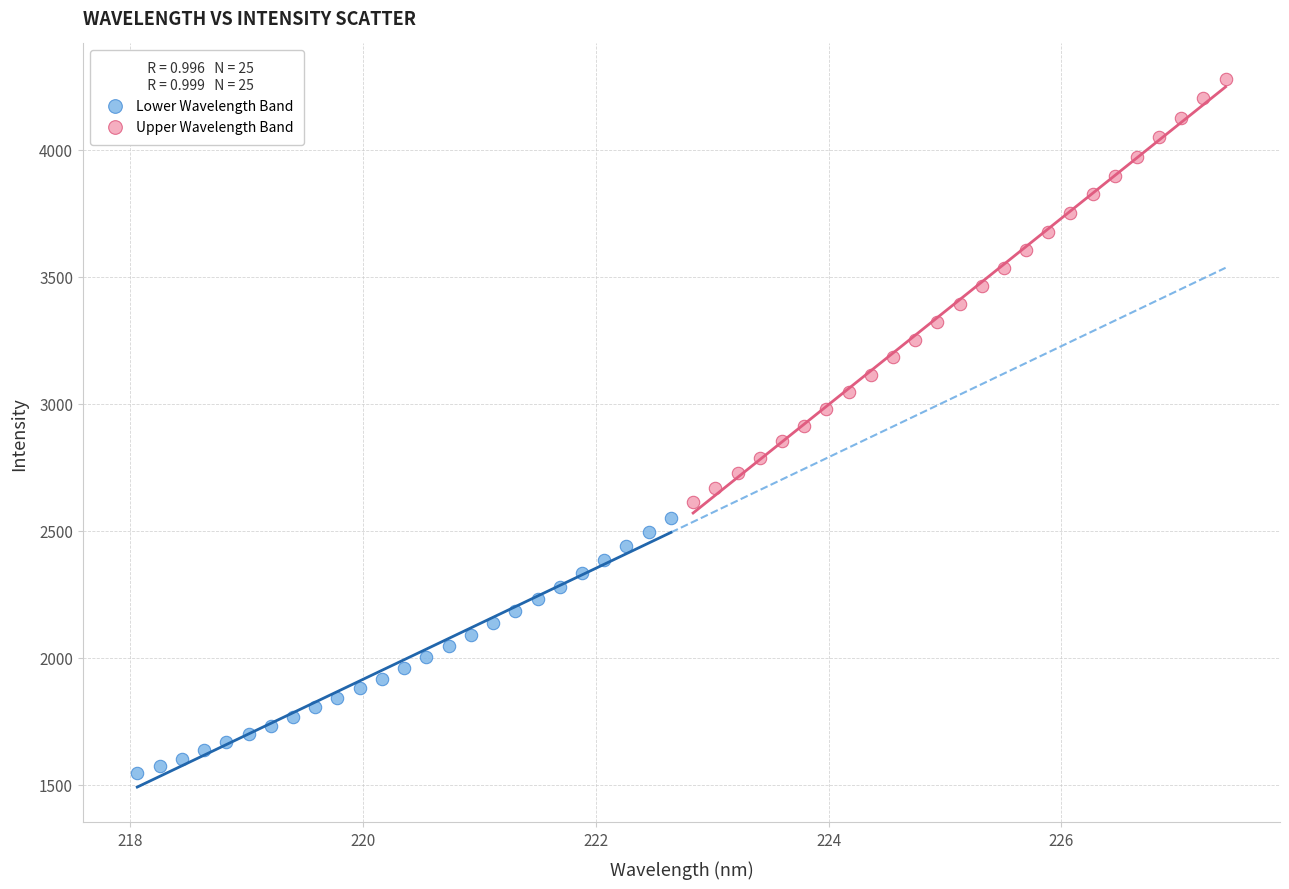

Which series reaches the minimum Y coordinate?

Lower Wavelength Band